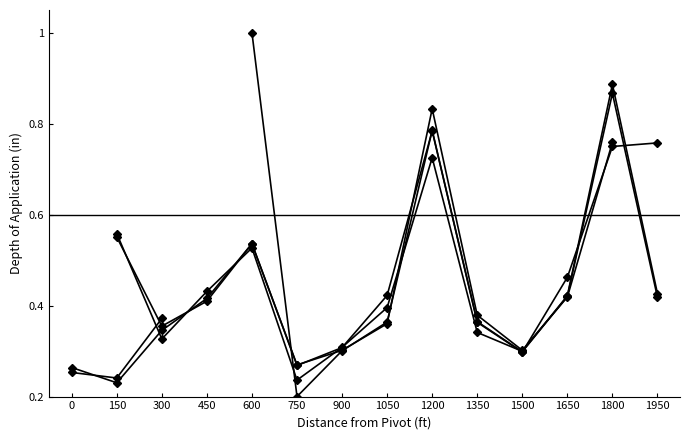

The Attempt #4 series shows 0.1 at 1050. True or false?

False